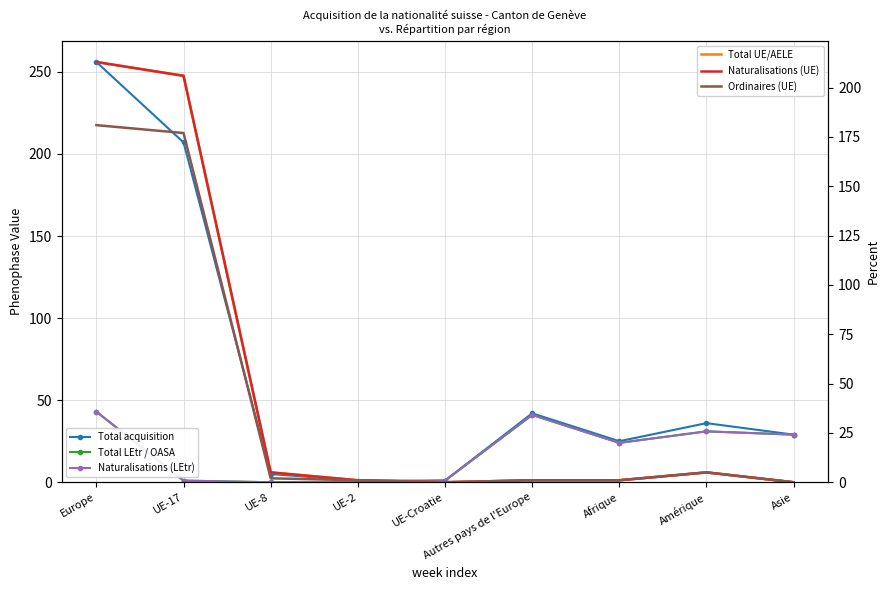

What is the difference between the maximum and minimum values in the Ordinaires (UE) series?

181